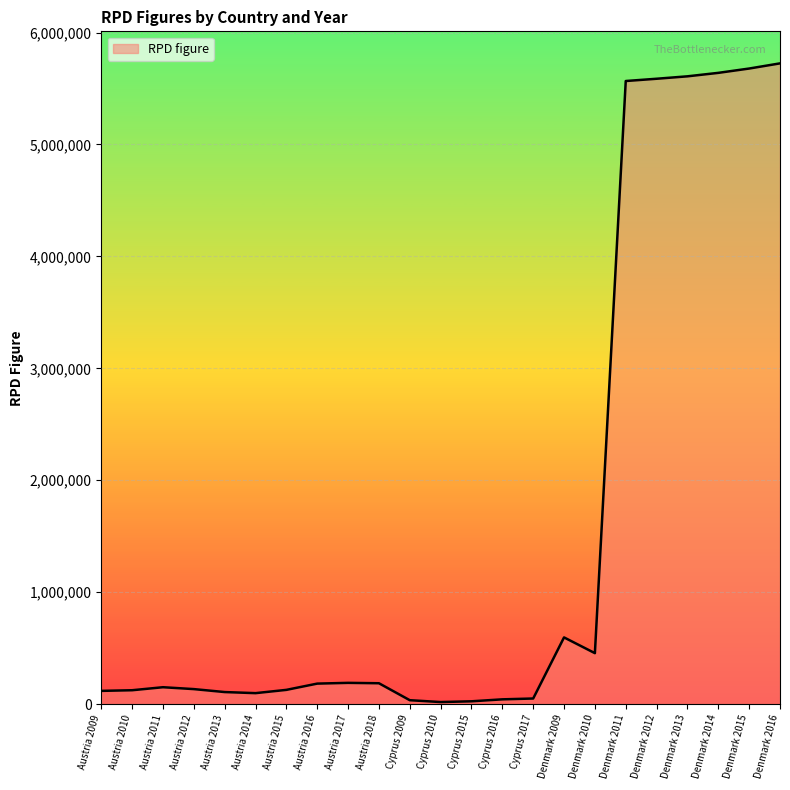

Does the chart display data point markers on the line(s)?

No